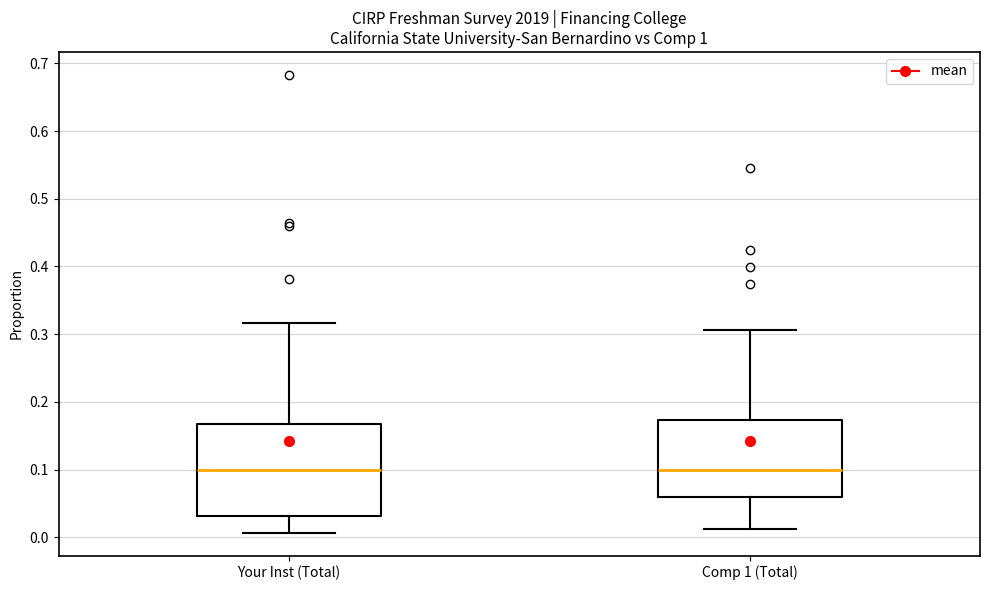

Where does the upper whisker of the box for Comp 1 (Total) end on the y-axis? The values are not printed on the chart, so give them approximately, as read against the axis.

0.31